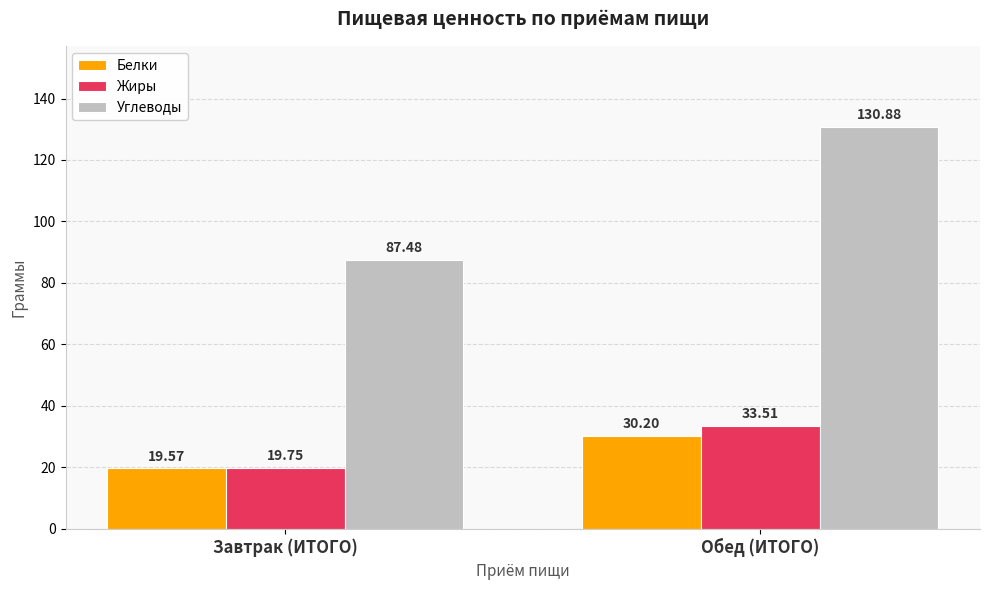

Reading left to right, list all the values displayed in this chart.

Белки: 19.6	30.2
Жиры: 19.8	33.5
Углеводы: 87.5	130.9